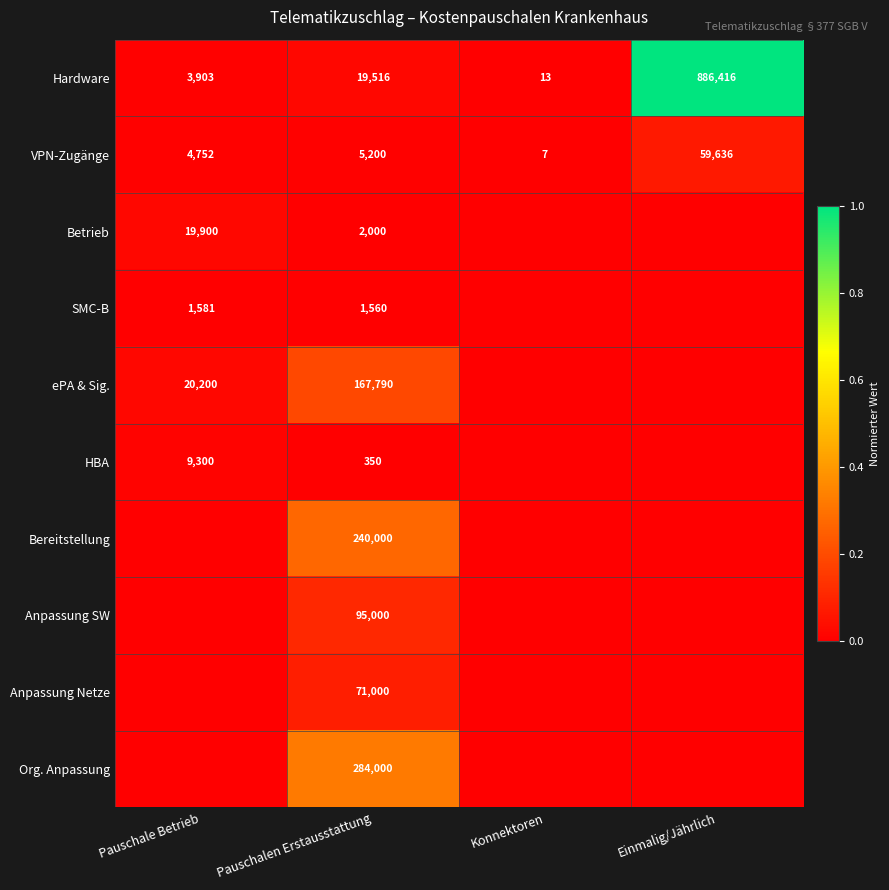

What is the difference between the highest and lowest values at Pauschalen Erstausstattung?

283650